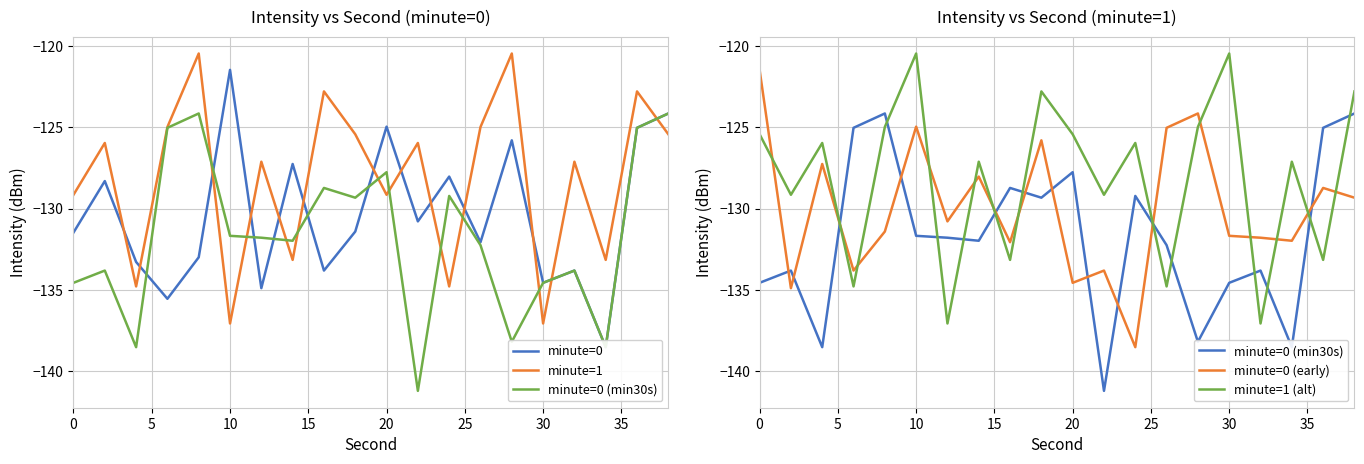

True or false: minute=1 (alt) has more than 1 points higher than both neighbors.

True